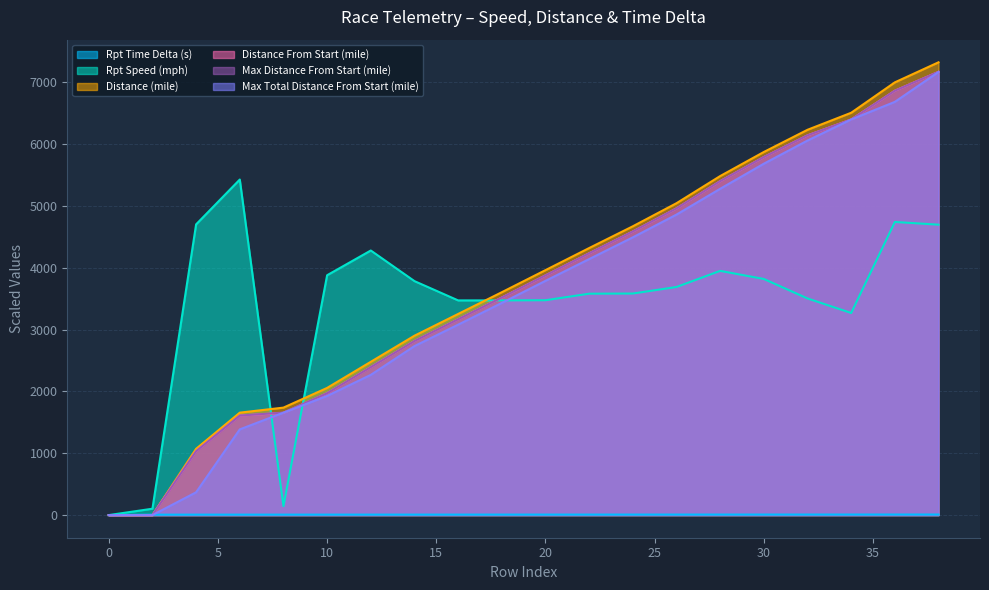

Is the value of distance_mile at 14 greater than the value of maxTotalDistanceFromStart_mile at 4?

Yes